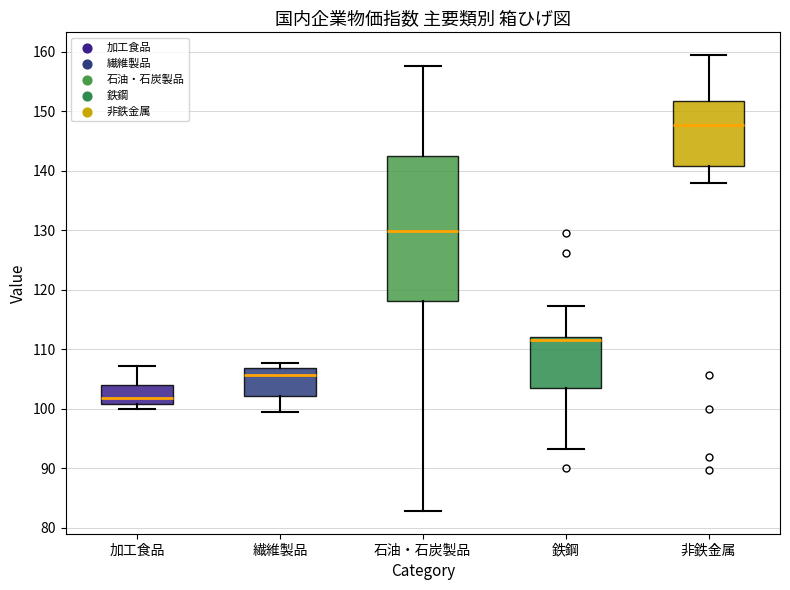

Which box's median line is the highest?

非鉄金属